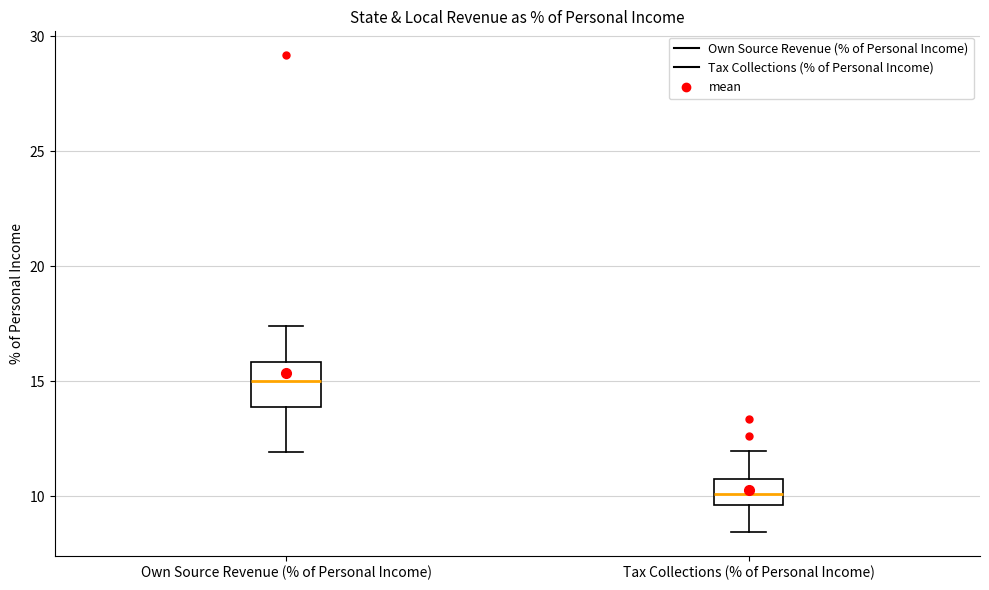

Reading left to right, transcribe this box plot: for each box, give where its median line is, the range the box spans, and where its two whiskers end, as read against the y-axis. The values are not printed on the chart, so give them approximately, as read against the axis.

Own Source Revenue (% of Personal Income): median 15.0, box 14.0 to 16.0, whiskers 12.0 to 17.5
Tax Collections (% of Personal Income): median 10.0, box 9.5 to 10.5, whiskers 8.5 to 12.0